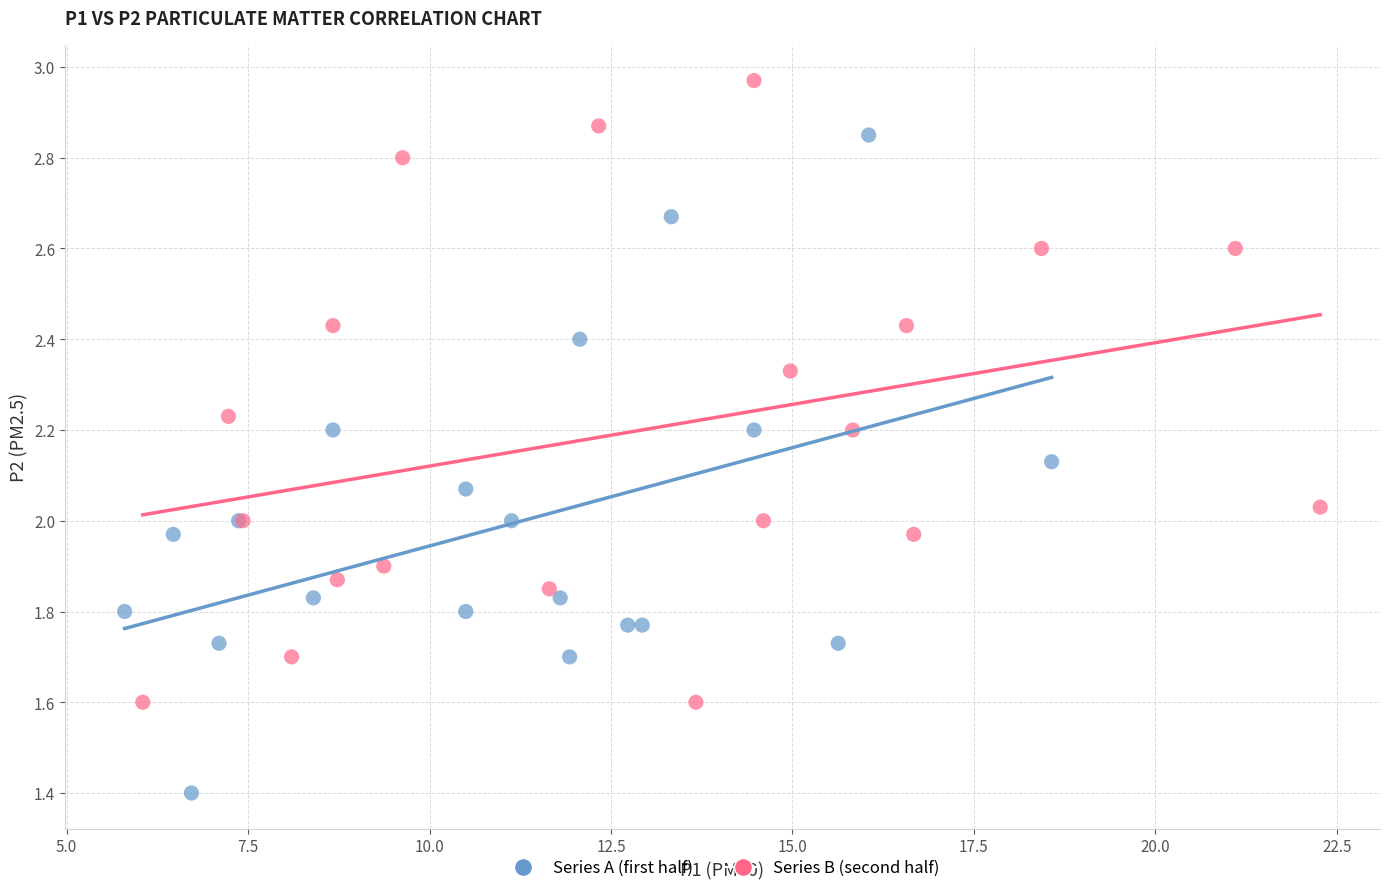

Which series reaches the maximum Y coordinate?

Series B (second half)